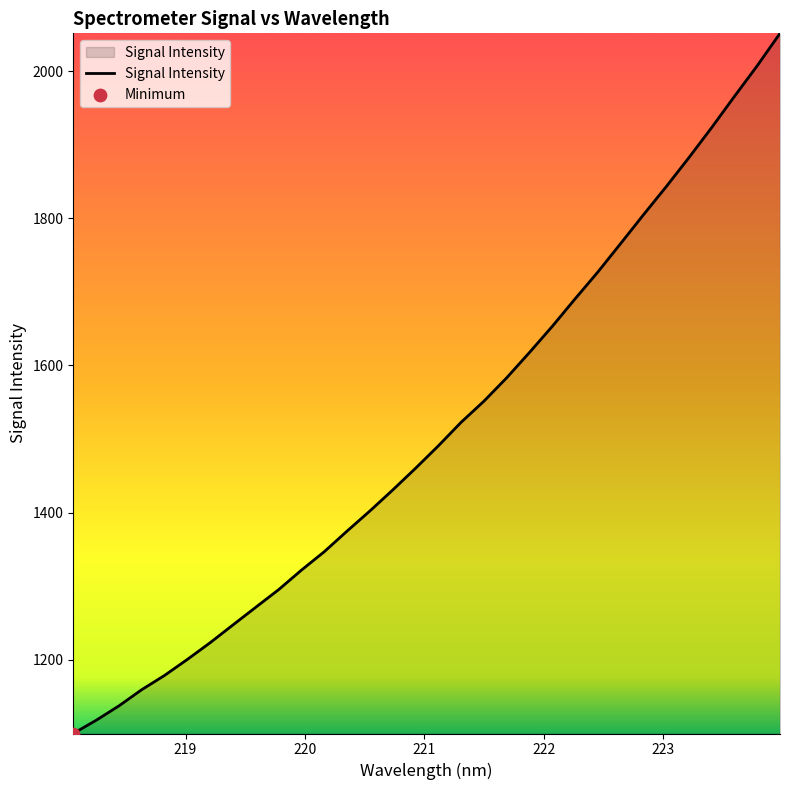

What is the maximum value shown in the chart?

2051.4